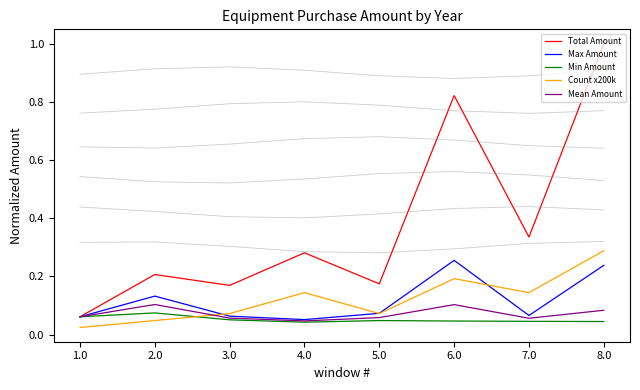

Where is the first local minimum for Count x200k?

5.0